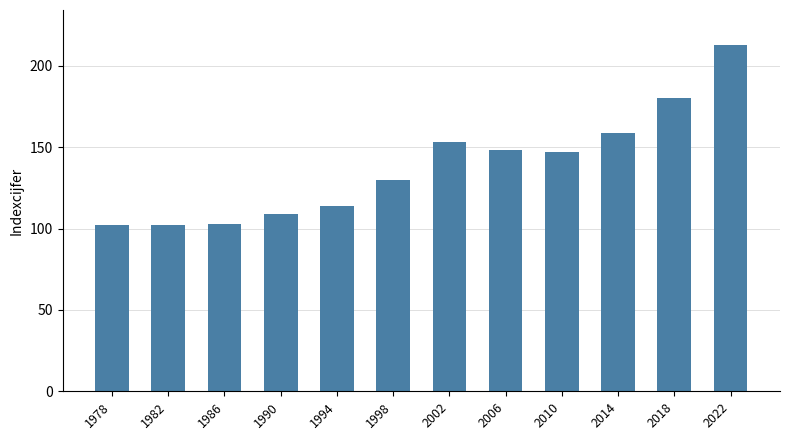

Reading left to right, extract all data points from this chart.

1978=102	1982=102	1986=103	1990=109	1994=114	1998=130	2002=153	2006=148	2010=147	2014=159	2018=180	2022=213